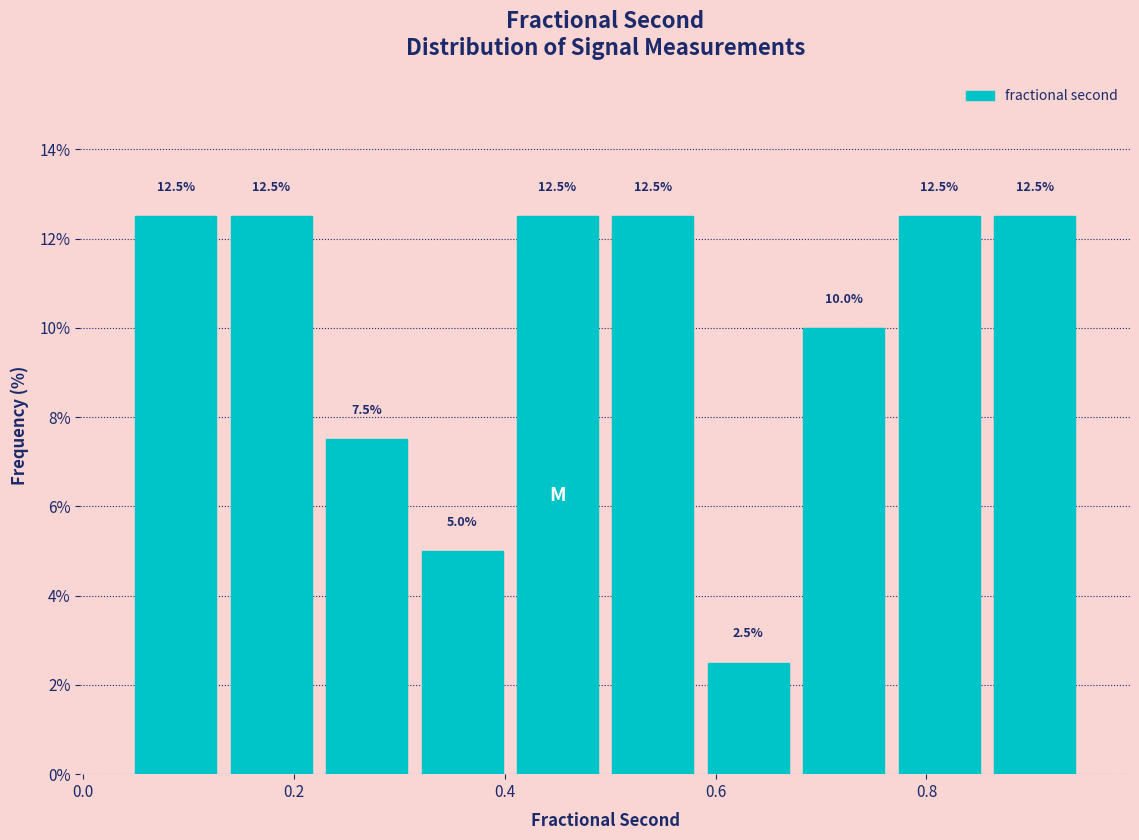

Reading left to right, transcribe this chart: for each bar, give the range it covers on the x-axis and its height. The bar edges are not printed on the chart, so give them approximately, as read against the axis.

0.04 to 0.14: 12.5
0.14 to 0.22: 12.5
0.22 to 0.32: 7.5
0.32 to 0.40: 5.0
0.40 to 0.50: 12.5
0.50 to 0.58: 12.5
0.58 to 0.68: 2.5
0.68 to 0.76: 10.0
0.76 to 0.86: 12.5
0.86 to 0.94: 12.5